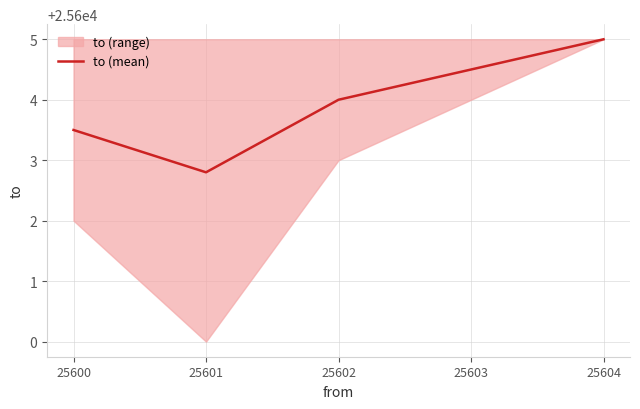

At which label does the data first exceed 25604?

25603